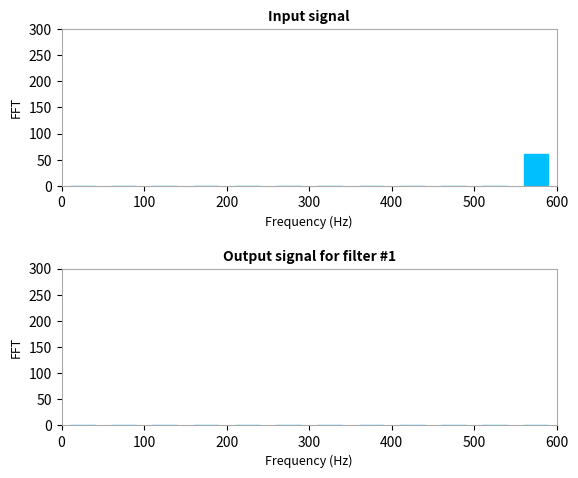

Reading left to right, list every bar in this chart as the range it spans on the x-axis followed by its height. The values are not printed on the chart, so give them approximately, as read against the axis.

0 to 50: 0
50 to 100: 0
100 to 150: 0
150 to 200: 0
200 to 250: 0
250 to 300: 0
300 to 350: 0
350 to 400: 0
400 to 450: 0
450 to 500: 0
500 to 550: 0
550 to 600: 60